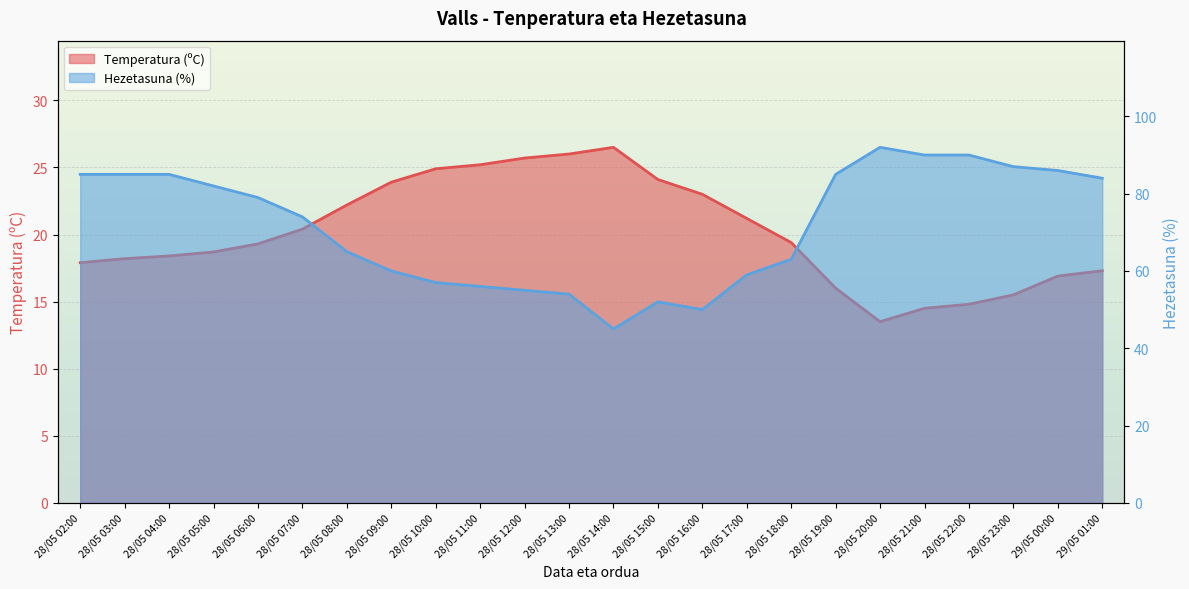

True or false: Temperatura (ºC) and Hezetasuna (%) intersect in this chart.

False